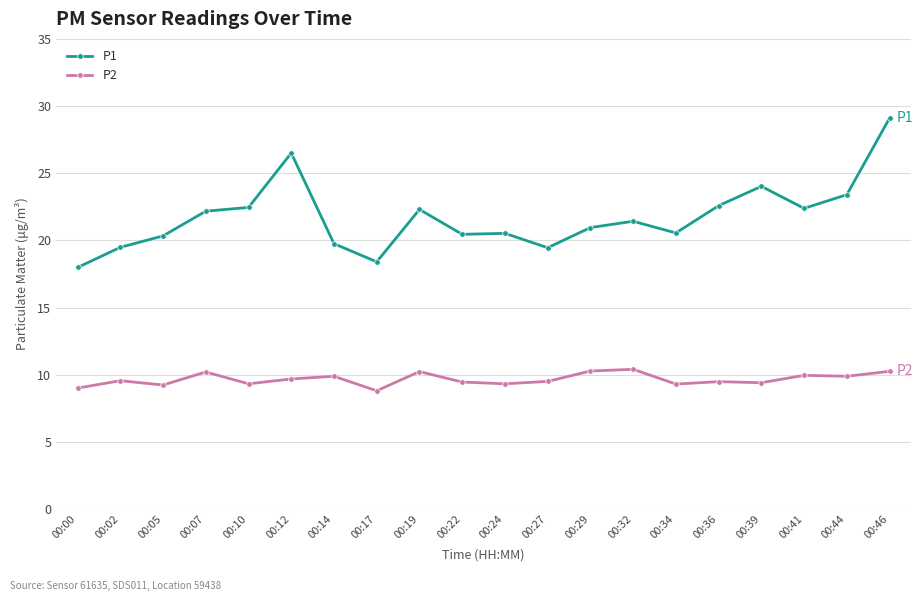

True or false: P2 has more than 0 interior local peaks.

True